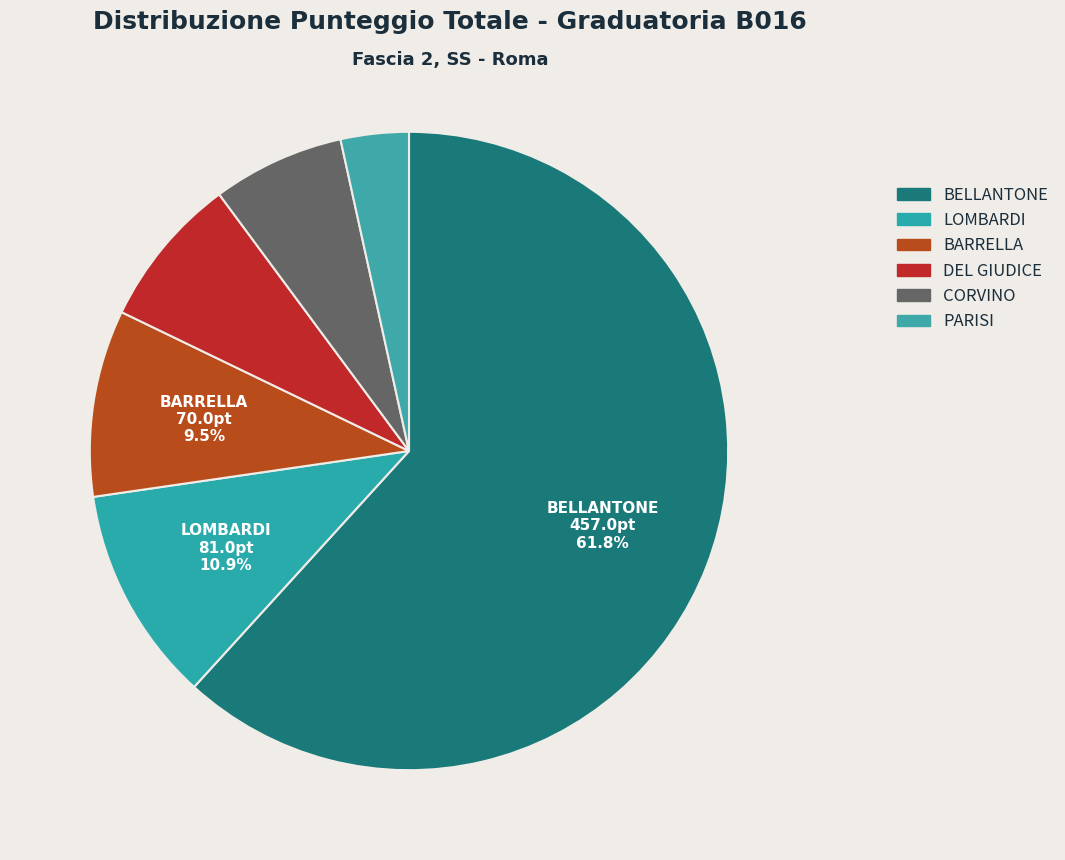

Is the sum of LOMBARDI and PARISI greater than half?

No